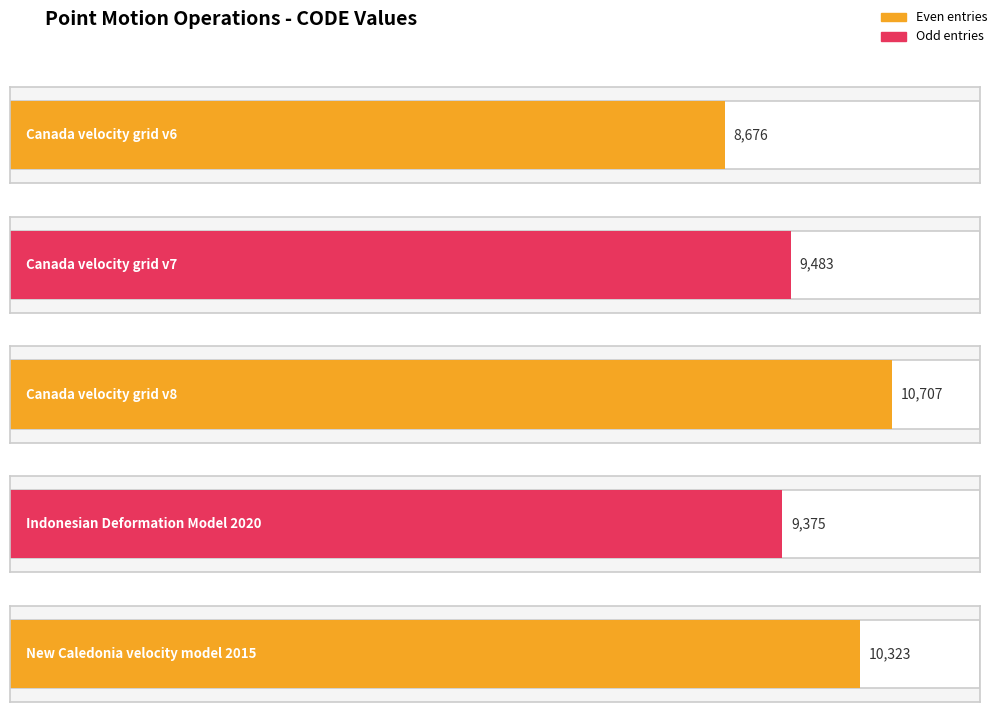

What is the difference between the maximum and minimum values?

2031